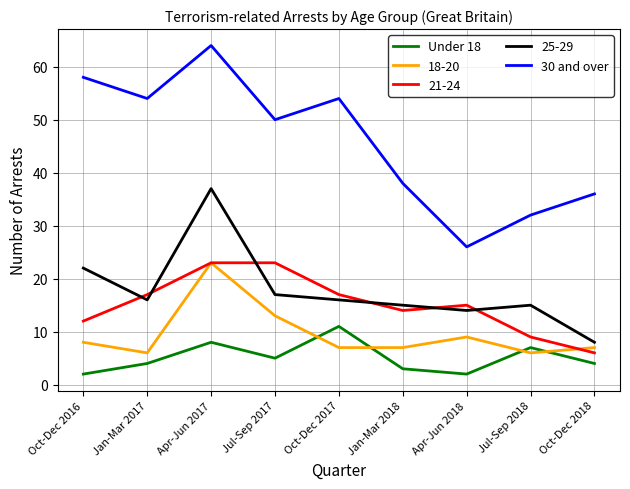

Count the number of categories in the chart.

9